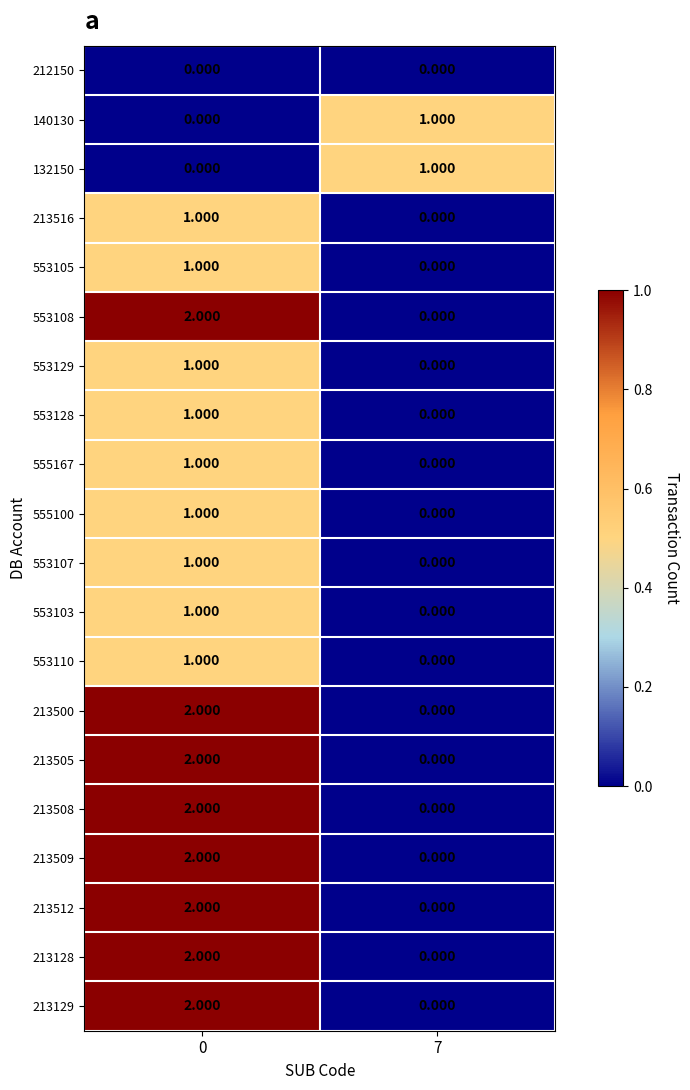

Is the value of 132150 at 7 greater than the value of 140130 at 0?

Yes